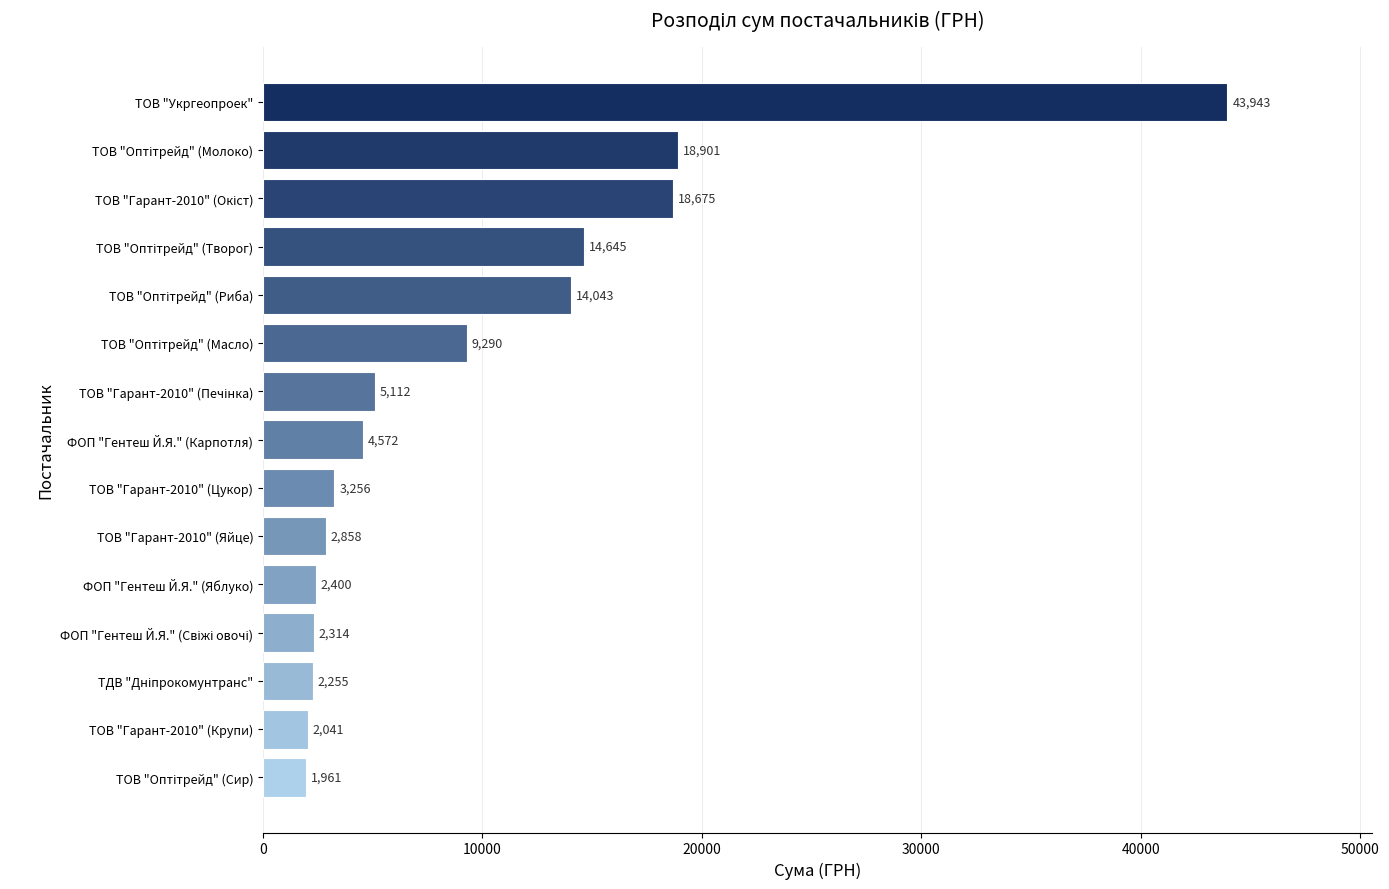

What is the greatest value displayed?

43943.4